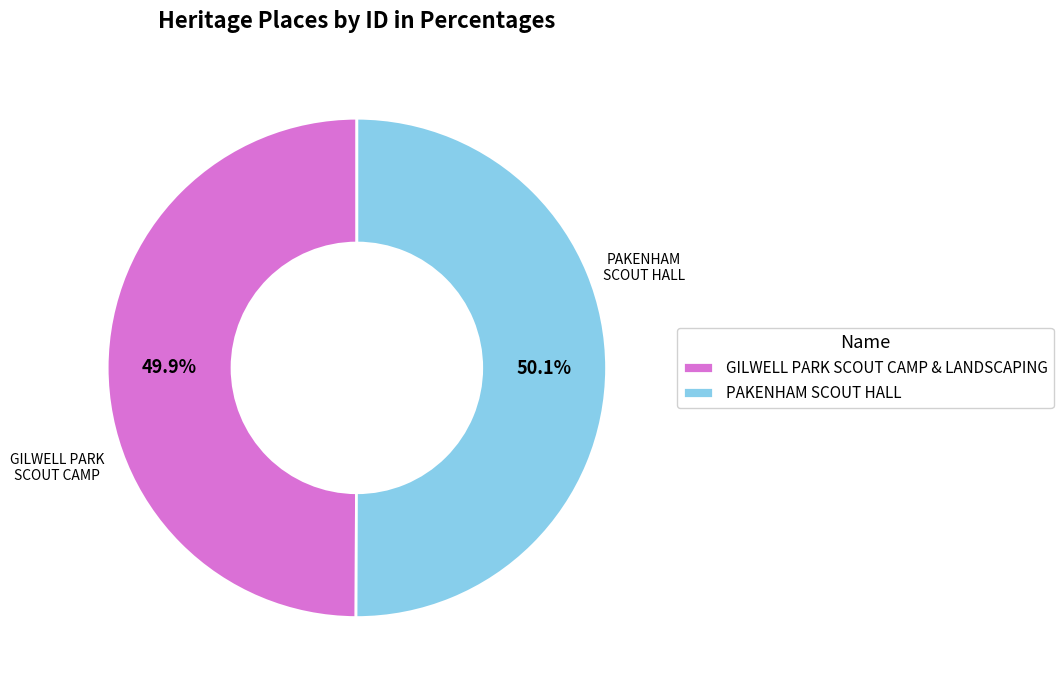

How many segments does this pie chart have?

2